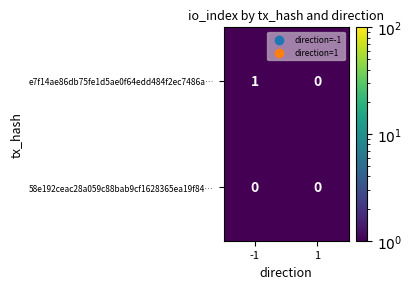

Which series has the largest total across all categories?

e7f14ae86db75fe1d5ae0f64edd484f2ec7486a…